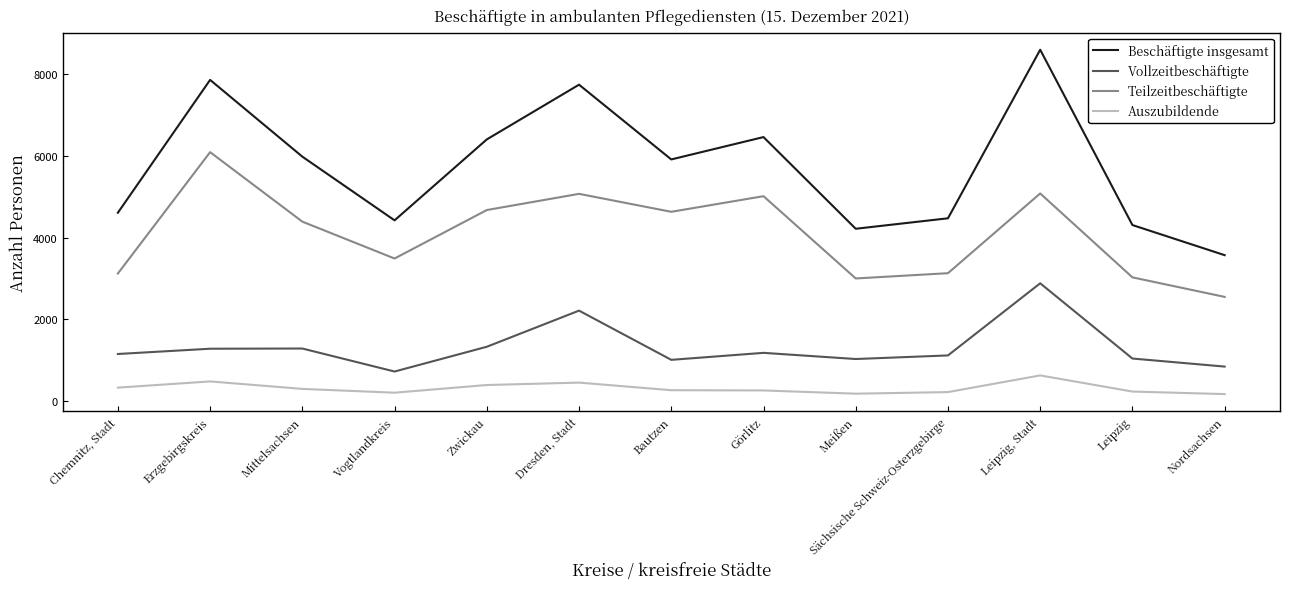

List the labels in order of Vollzeitbeschäftigte value, largest first.

Leipzig, Stadt, Dresden, Stadt, Zwickau, Mittelsachsen, Erzgebirgskreis, Görlitz, Chemnitz, Stadt, Sächsische Schweiz-Osterzgebirge, Leipzig, Meißen, Bautzen, Nordsachsen, Vogtlandkreis